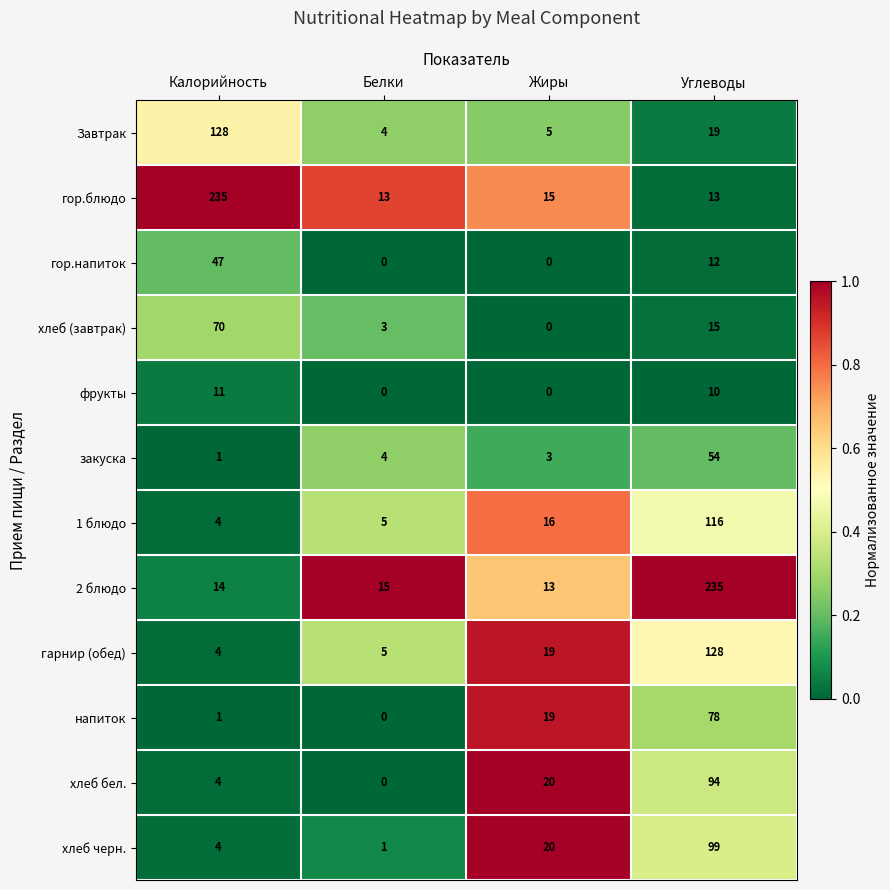

How many distinct data groups are displayed?

12